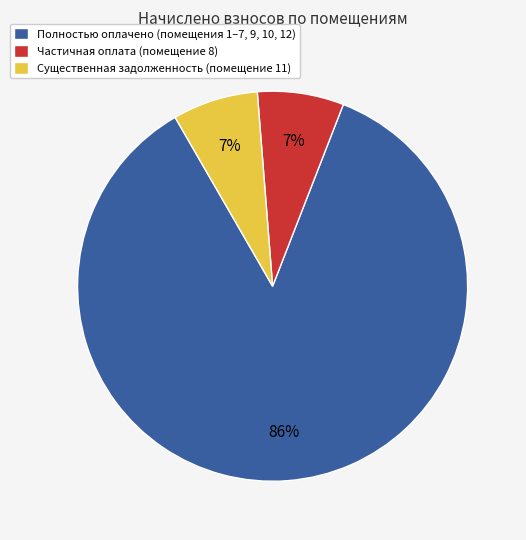

Combined, do Полностью оплачено (помещения 1–7, 9, 10, 12) and Частичная оплата (помещение 8) account for over 50%?

Yes